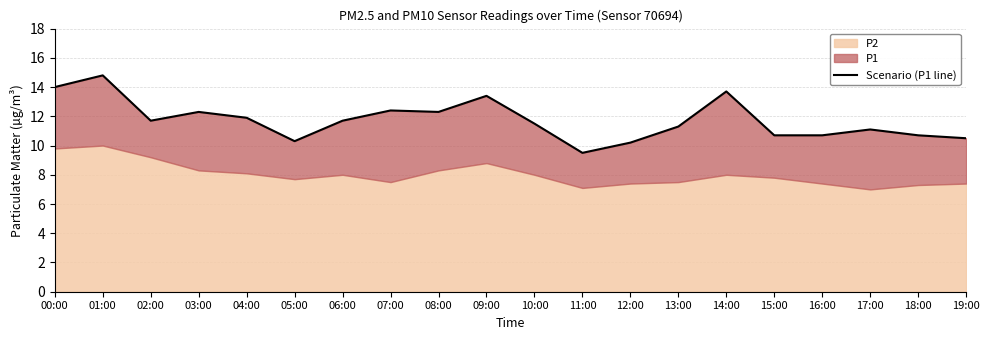

How many points are lower than both their immediate neighbors (excluding endpoints)?

4